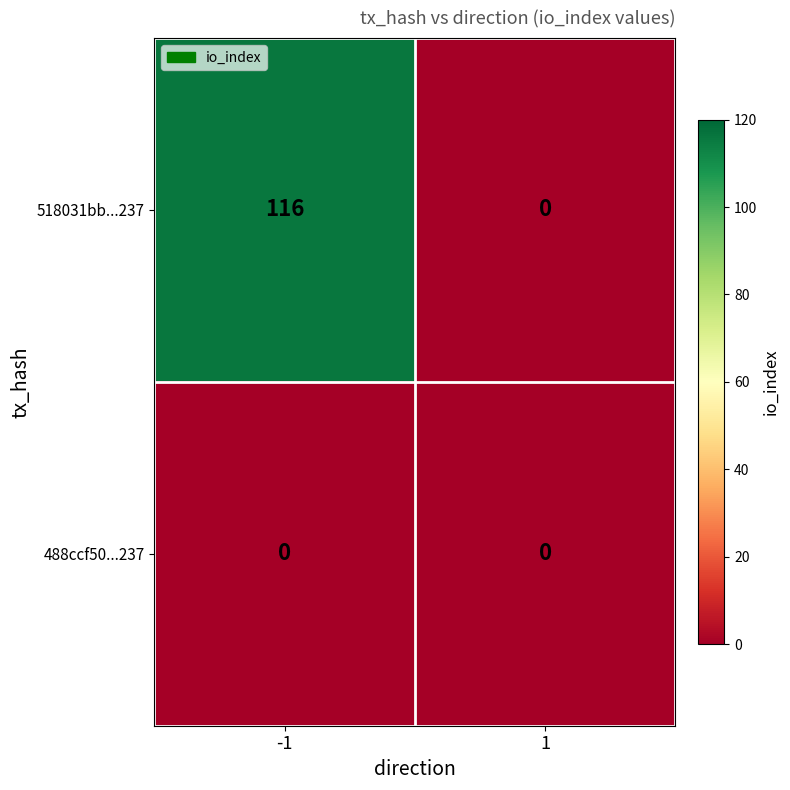

How many values in the 518031bb...237 series are below 116?

1